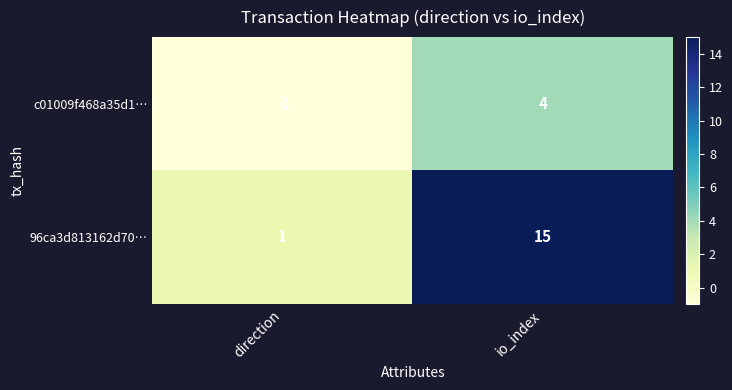

What is the highest value of the 96ca3d813162d70… series?

15